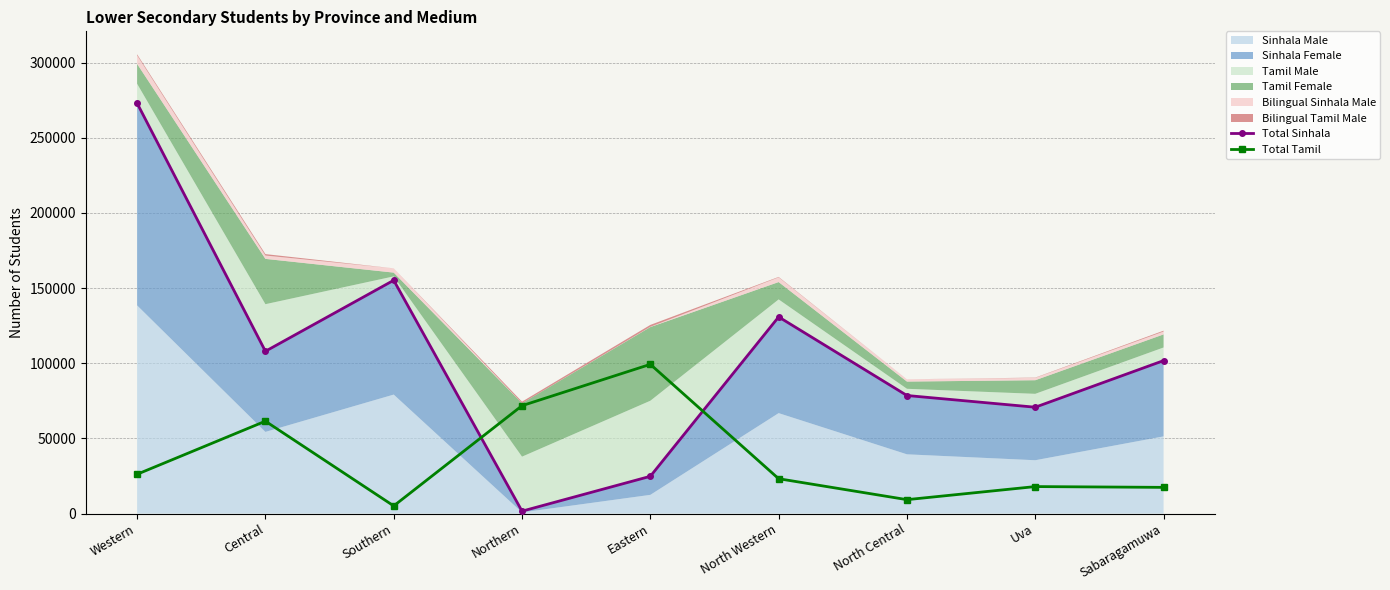

Where is Total Sinhala nearest to the value 137278?

North Western